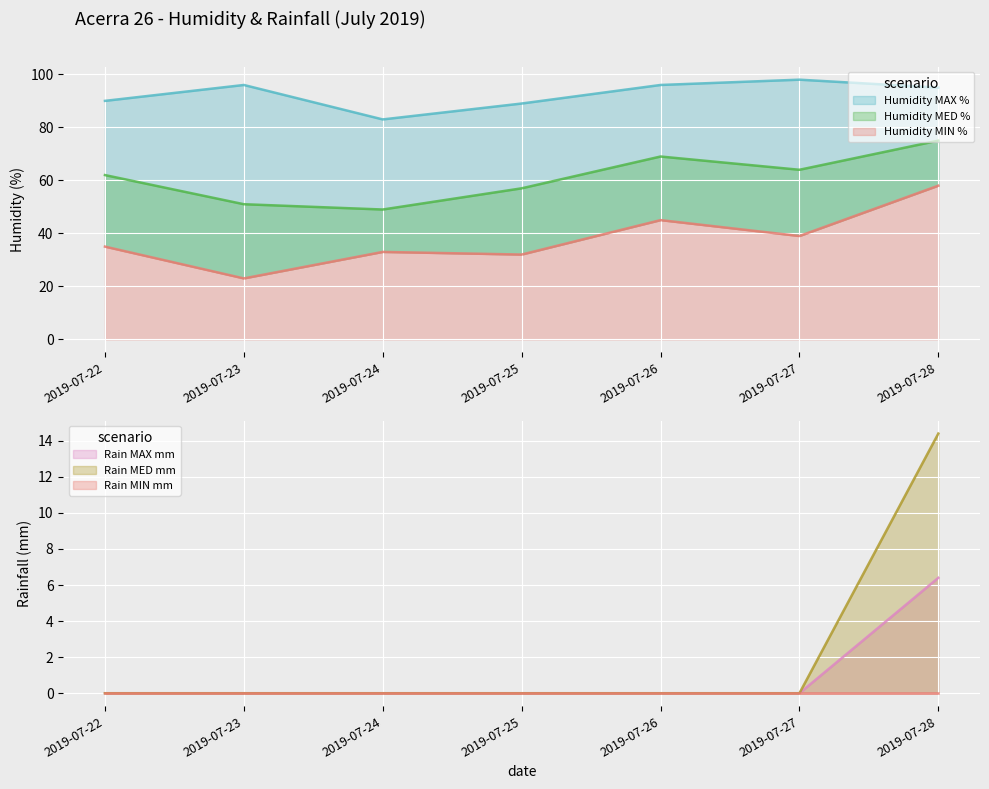

True or false: Humidity MIN % and Humidity MAX % intersect in this chart.

False